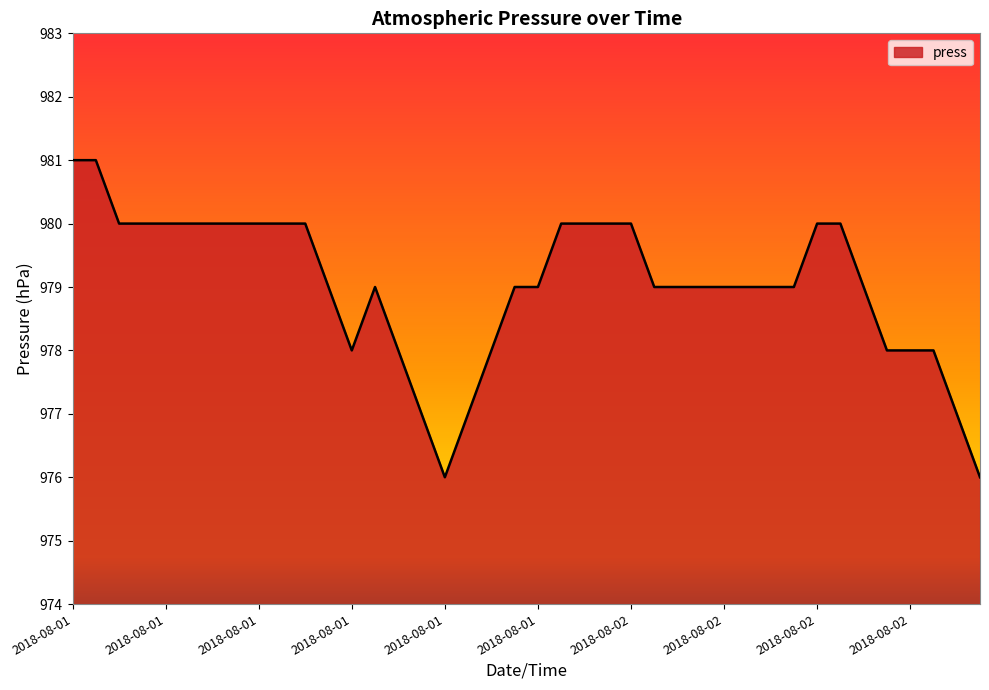

What is the minimum value shown in the chart?

976